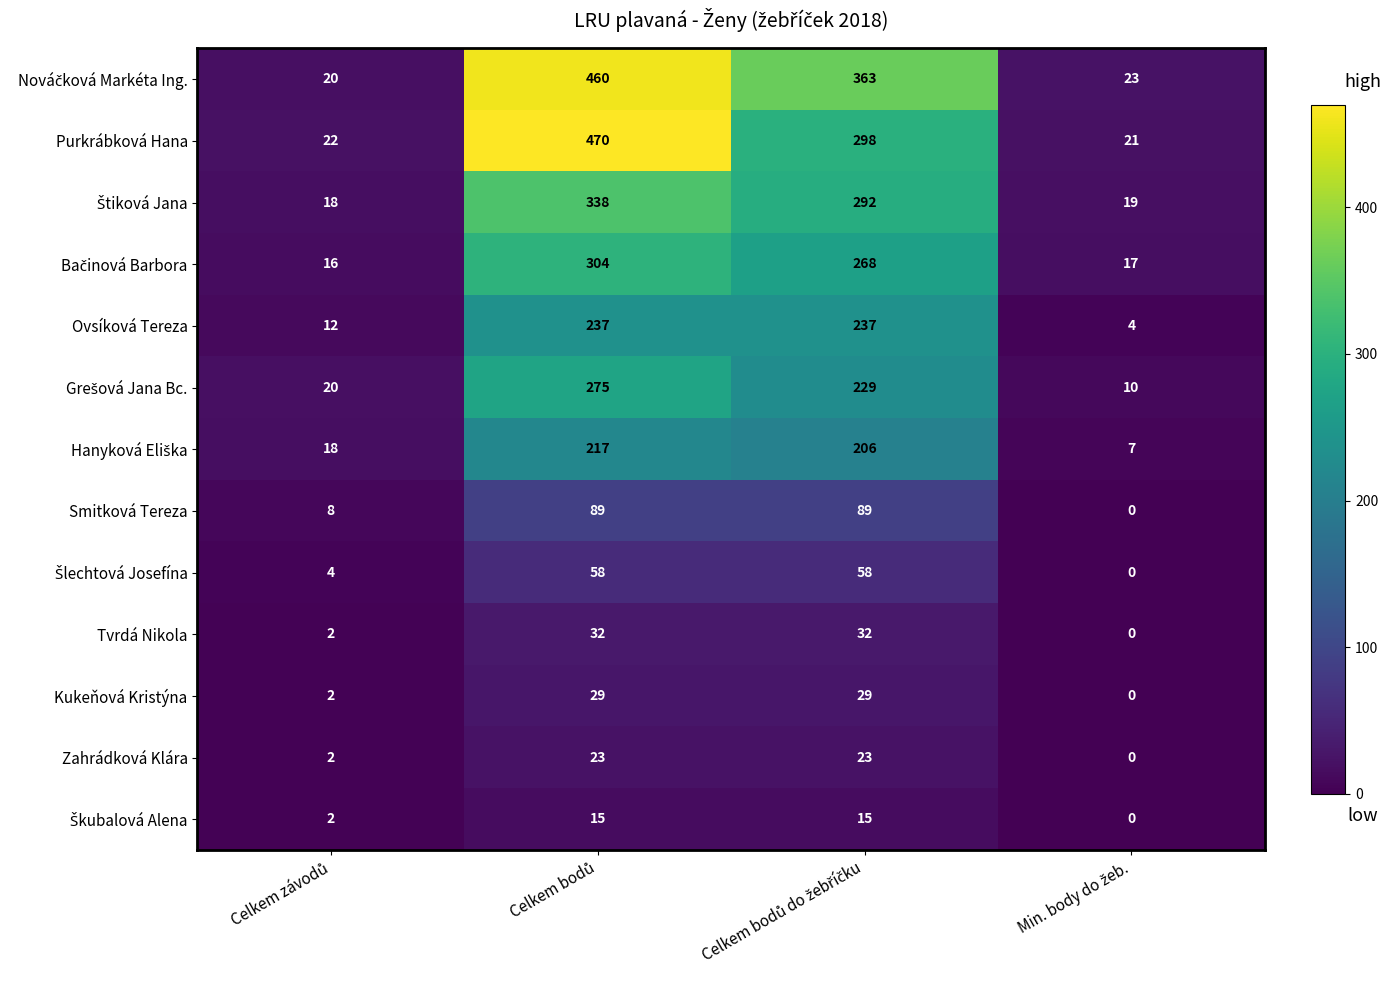

Which series has the largest range (max minus min)?

Purkrábková Hana